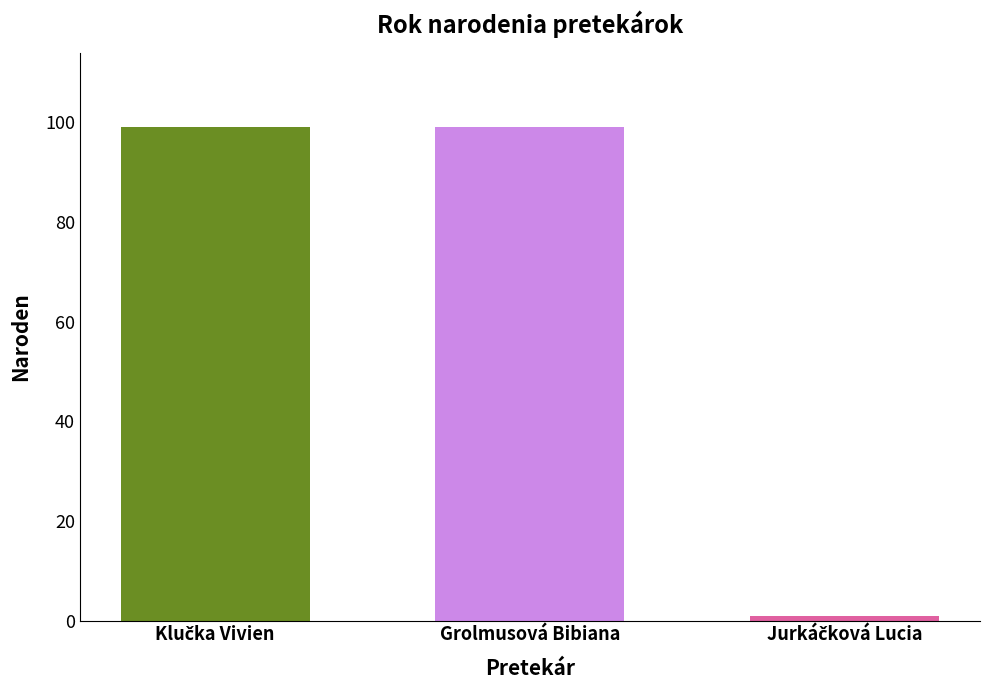

What is the minimum value shown in the chart?

1